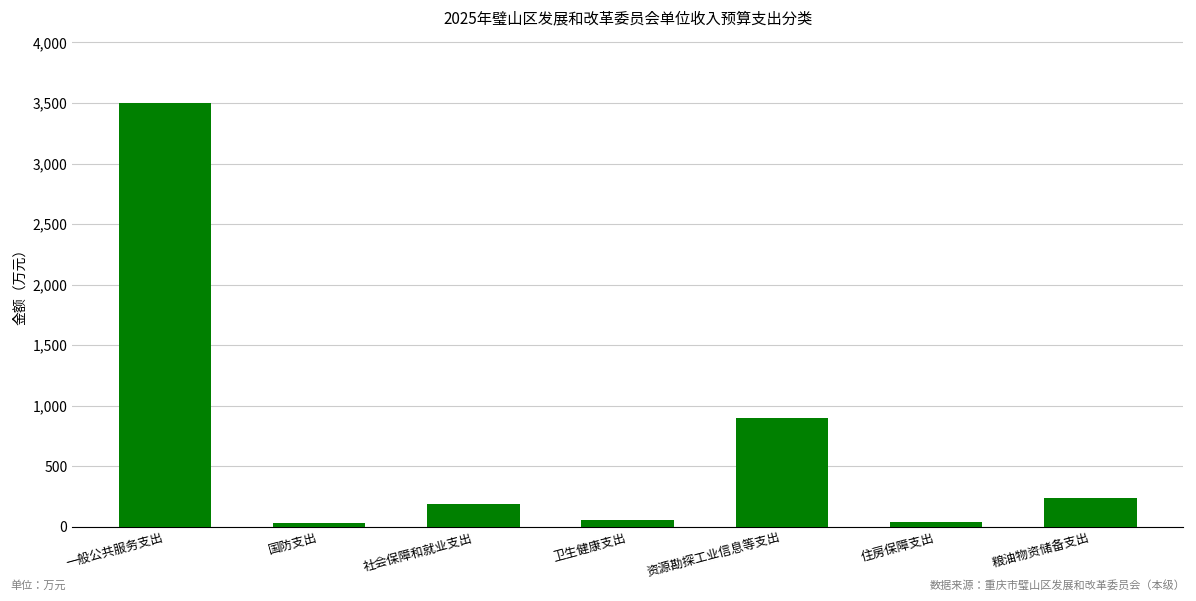

Which category has the highest value across all series?

一般公共服务支出